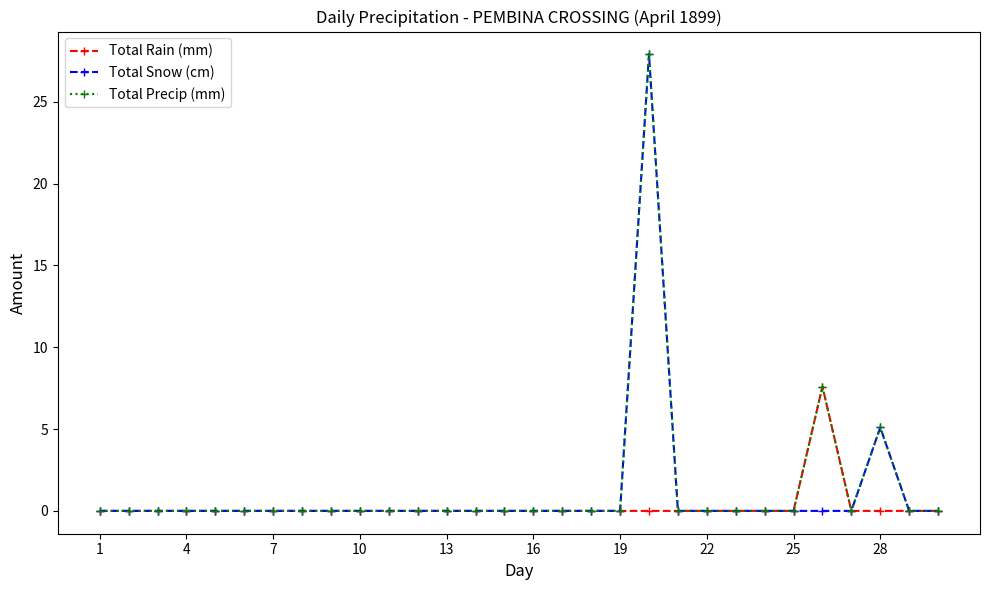

At how many categories does at least one series exceed 20?

1